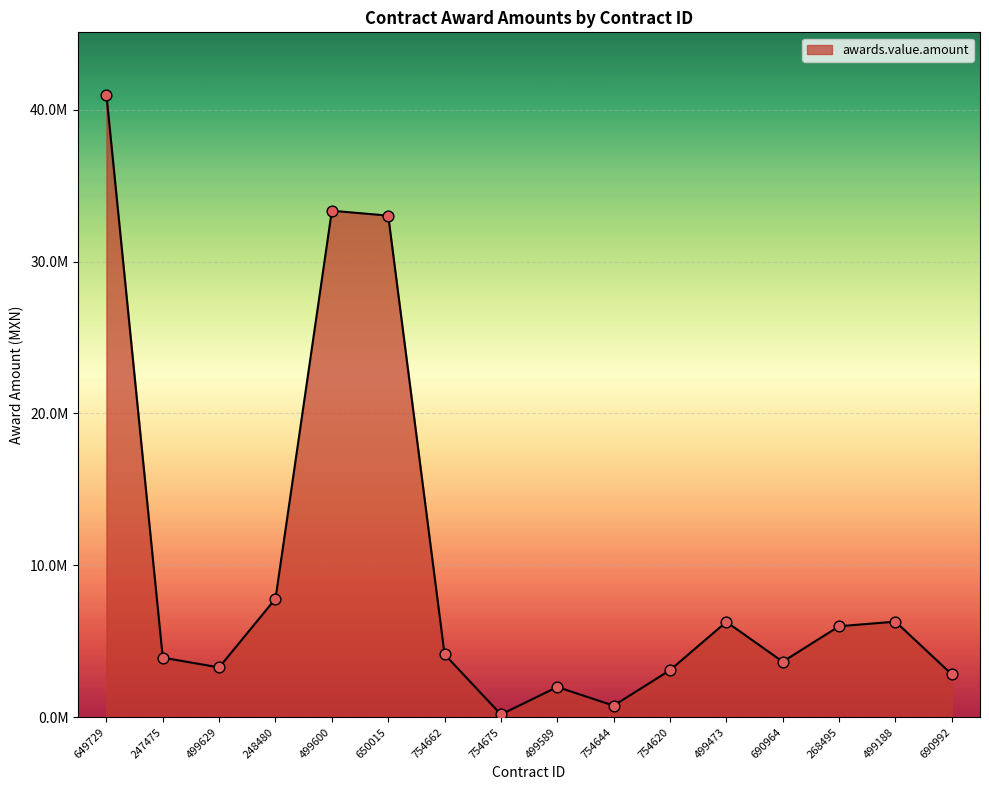

Does the chart have visible grid lines?

Yes